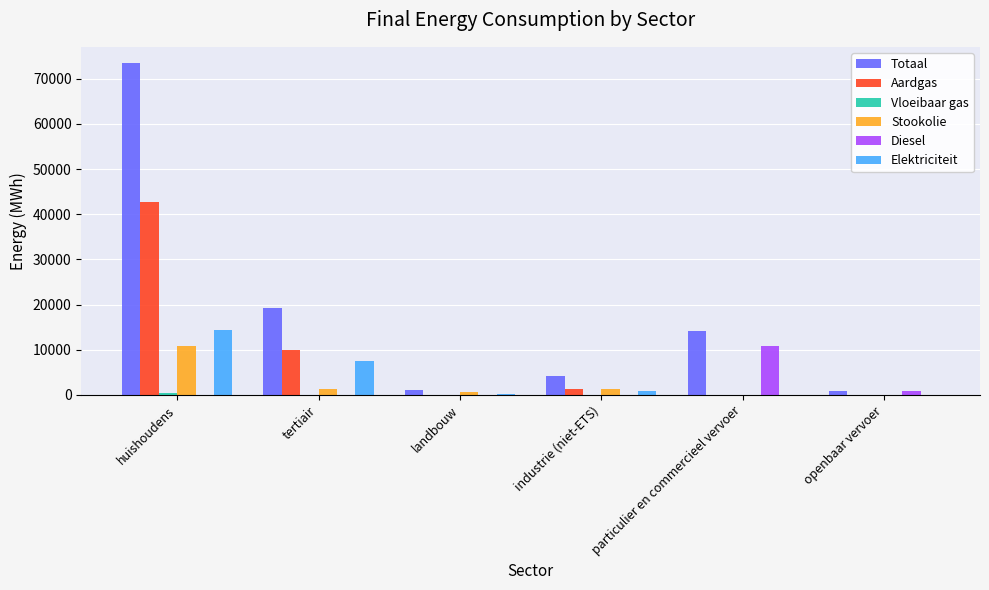

What is the maximum value shown in the chart?

73382.4